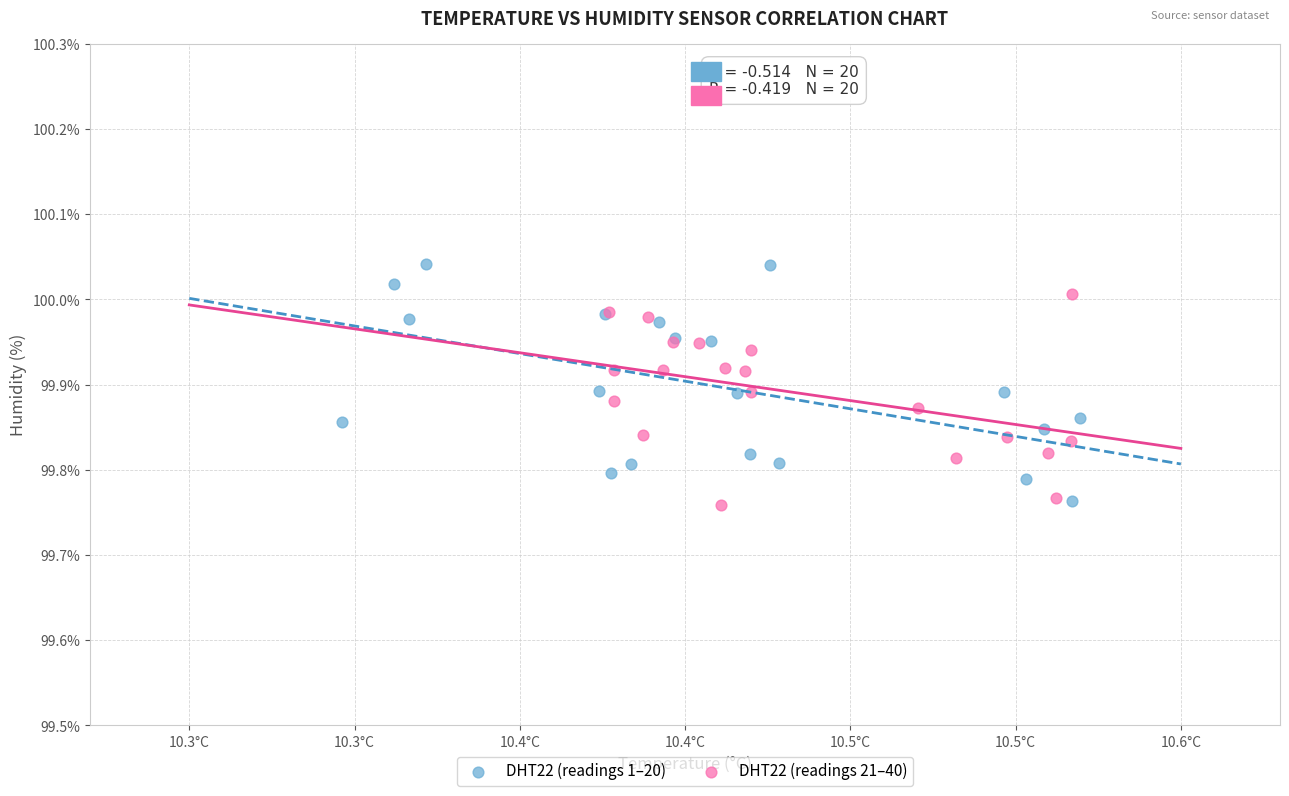

Which series reaches the maximum Y coordinate?

DHT22 (readings 1–20)